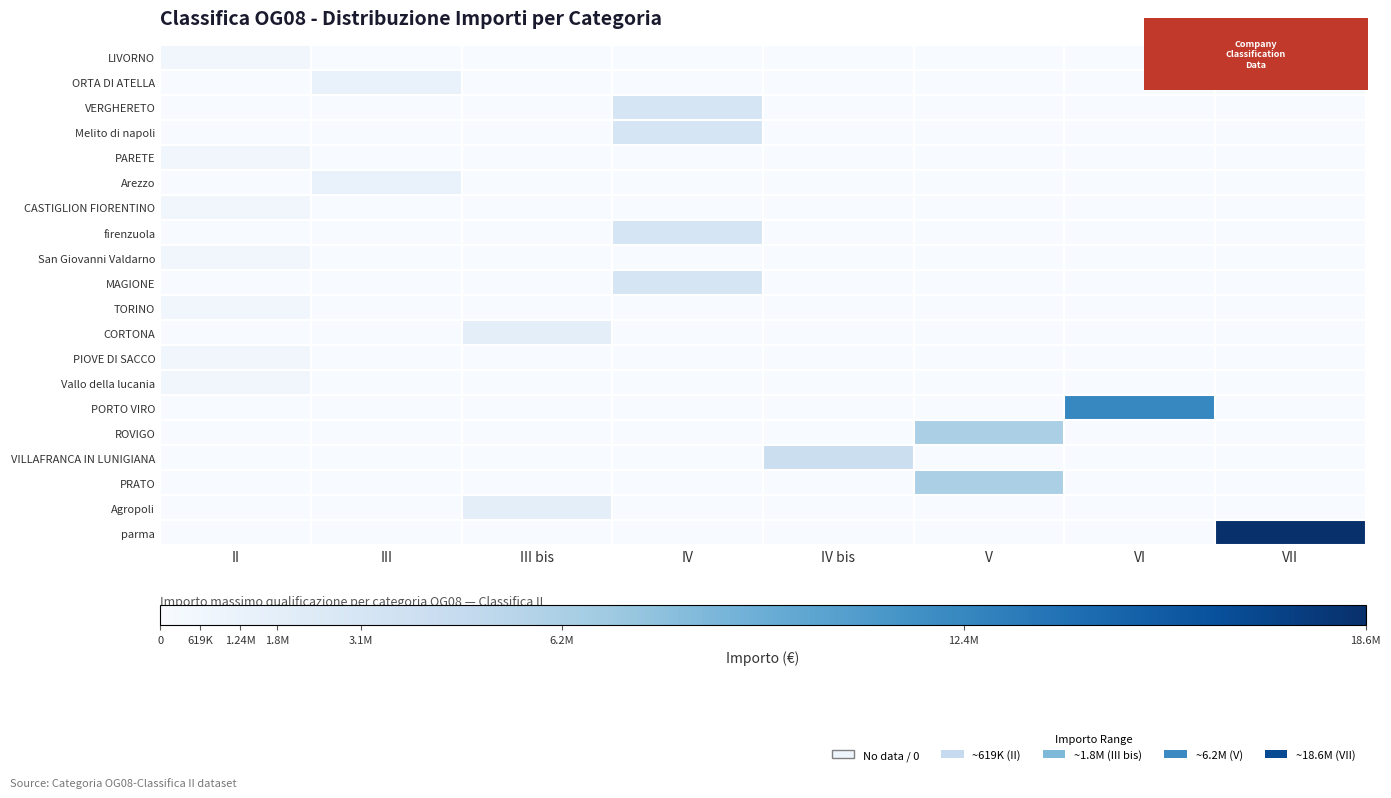

Reading left to right, extract all data points from this chart.

LIVORNO: II=619200	III=0	III bis=0	IV=0	IV bis=0	V=0	VI=0	VII=0
ORTA DI ATELLA: II=0	III=1239600	III bis=0	IV=0	IV bis=0	V=0	VI=0	VII=0
VERGHERETO: II=0	III=0	III bis=0	IV=3098400	IV bis=0	V=0	VI=0	VII=0
Melito di napoli: II=0	III=0	III bis=0	IV=3098400	IV bis=0	V=0	VI=0	VII=0
PARETE: II=619200	III=0	III bis=0	IV=0	IV bis=0	V=0	VI=0	VII=0
Arezzo: II=0	III=1239600	III bis=0	IV=0	IV bis=0	V=0	VI=0	VII=0
CASTIGLION FIORENTINO: II=619200	III=0	III bis=0	IV=0	IV bis=0	V=0	VI=0	VII=0
firenzuola: II=0	III=0	III bis=0	IV=3098400	IV bis=0	V=0	VI=0	VII=0
San Giovanni Valdarno: II=619200	III=0	III bis=0	IV=0	IV bis=0	V=0	VI=0	VII=0
MAGIONE: II=0	III=0	III bis=0	IV=3098400	IV bis=0	V=0	VI=0	VII=0
TORINO: II=619200	III=0	III bis=0	IV=0	IV bis=0	V=0	VI=0	VII=0
CORTONA: II=0	III=0	III bis=1800000	IV=0	IV bis=0	V=0	VI=0	VII=0
PIOVE DI SACCO: II=619200	III=0	III bis=0	IV=0	IV bis=0	V=0	VI=0	VII=0
Vallo della lucania: II=619200	III=0	III bis=0	IV=0	IV bis=0	V=0	VI=0	VII=0
PORTO VIRO: II=0	III=0	III bis=0	IV=0	IV bis=0	V=0	VI=12394800	VII=0
ROVIGO: II=0	III=0	III bis=0	IV=0	IV bis=0	V=6198000	VI=0	VII=0
VILLAFRANCA IN LUNIGIANA: II=0	III=0	III bis=0	IV=0	IV bis=4200000	V=0	VI=0	VII=0
PRATO: II=0	III=0	III bis=0	IV=0	IV bis=0	V=6198000	VI=0	VII=0
Agropoli: II=0	III=0	III bis=1800000	IV=0	IV bis=0	V=0	VI=0	VII=0
parma: II=0	III=0	III bis=0	IV=0	IV bis=0	V=0	VI=0	VII=18592800